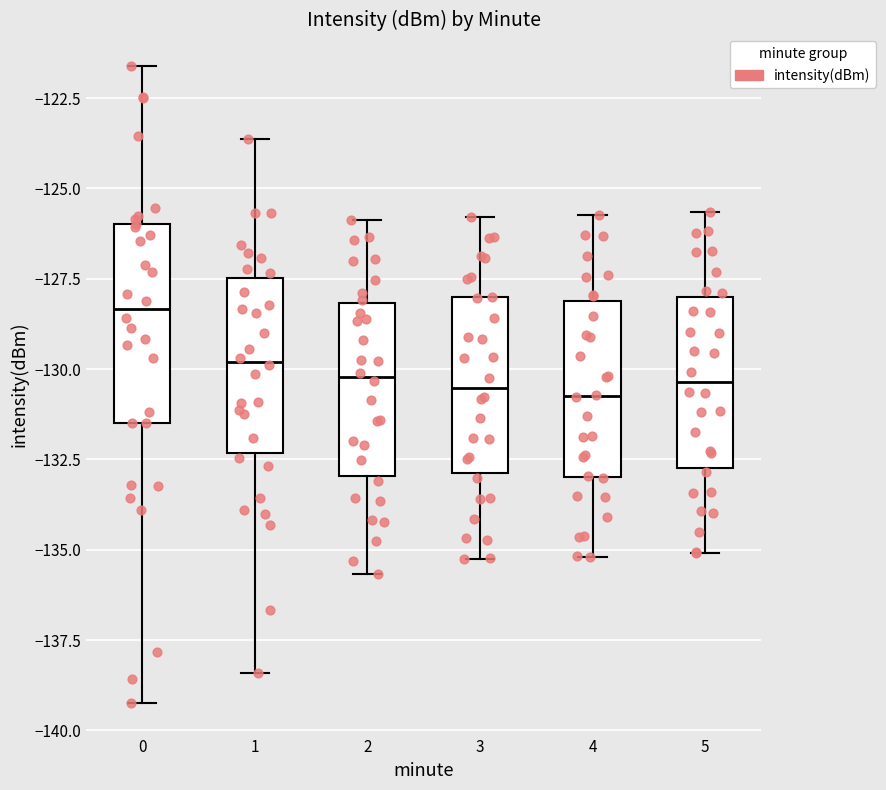

Where is the upper edge of the box at x = 3 on the y-axis? The values are not printed on the chart, so give them approximately, as read against the axis.

-128.0